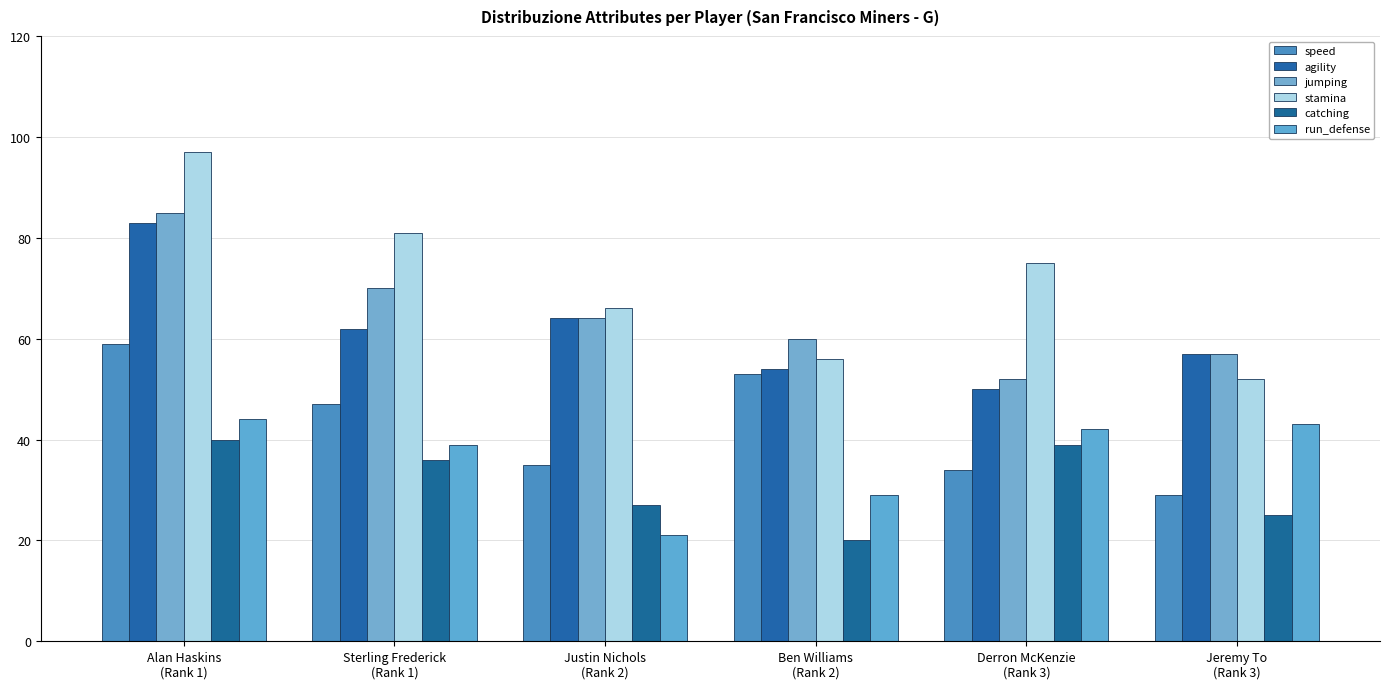

What is the difference between the second highest and minimum values in the speed series?

24